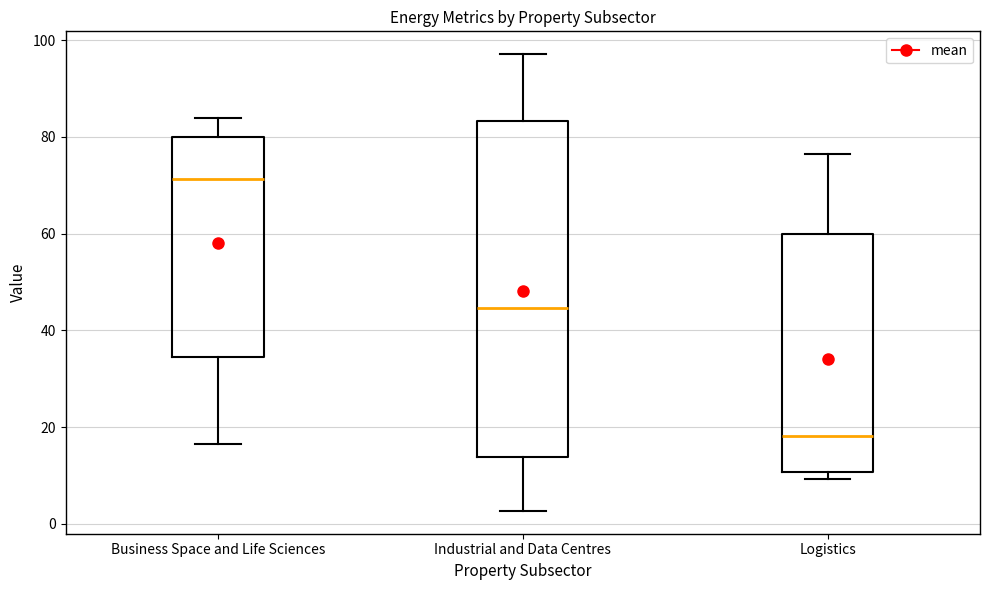

Comparing the boxes themselves (not the whiskers), which one is the tallest?

Industrial and Data Centres